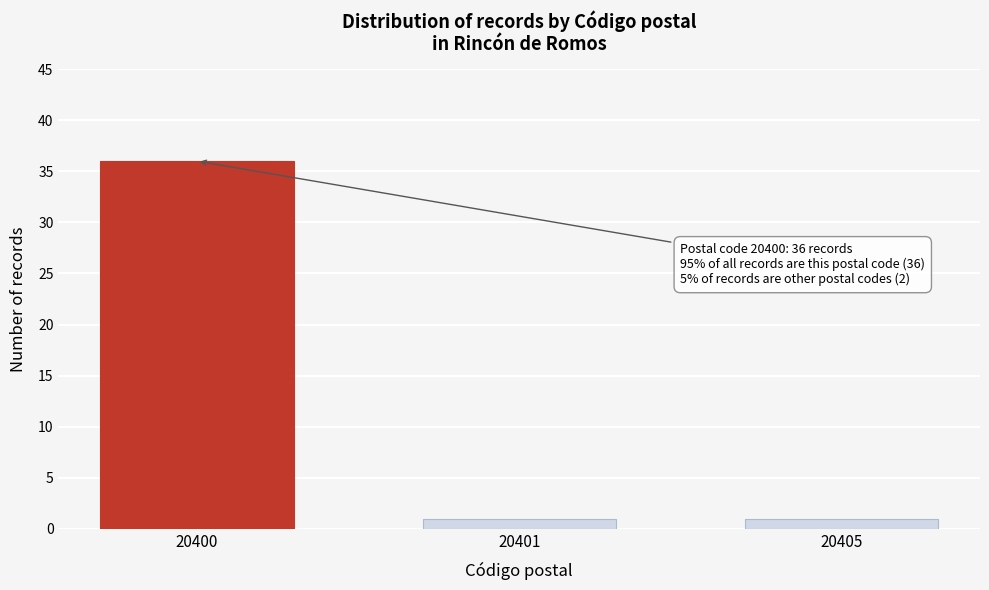

Reading left to right, what are all the values shown in this chart?

36	1	1